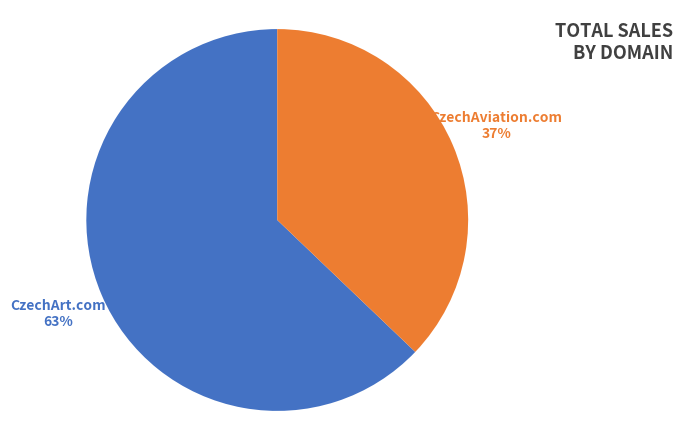

Does any single category account for the majority?

Yes